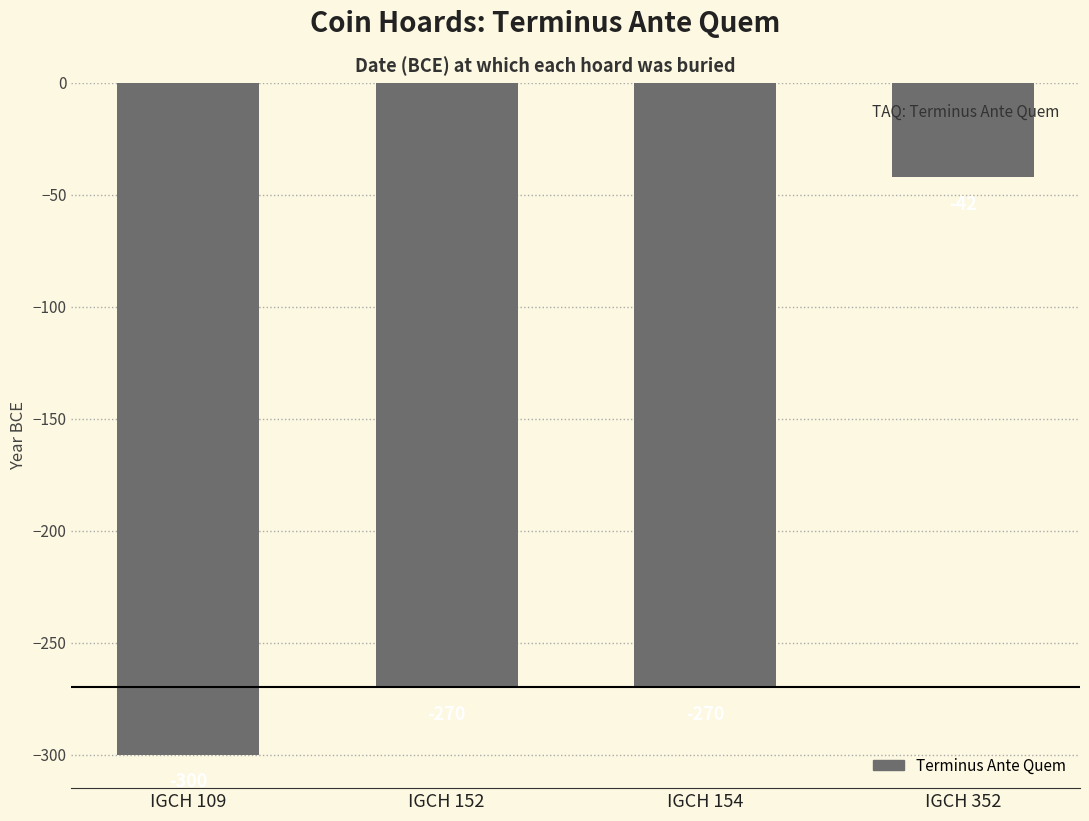

Between IGCH 154 and IGCH 352, which is larger?

IGCH 352